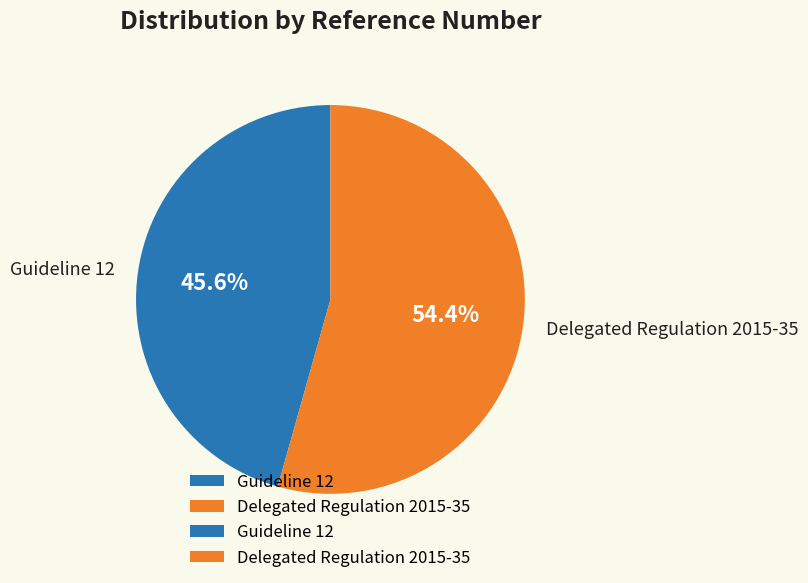

The Guideline 12 slice represents 46% of the pie. True or false?

True